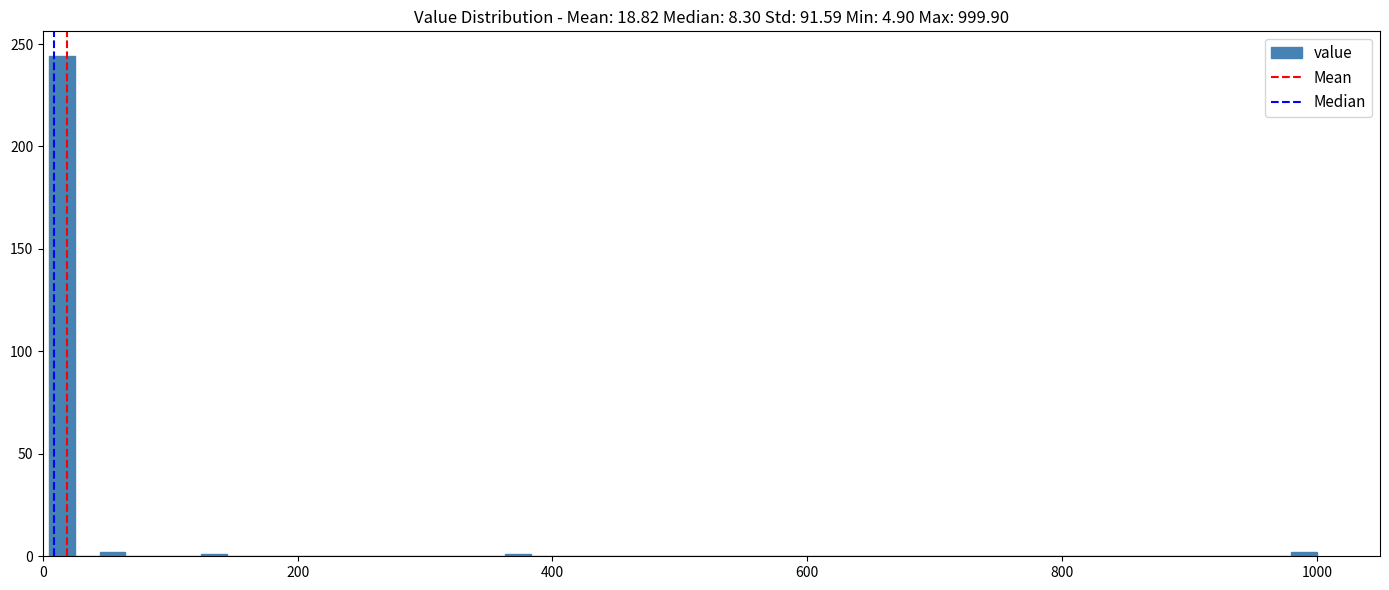

Read against the x-axis, roughly where is the centre of the tallest bar?

20